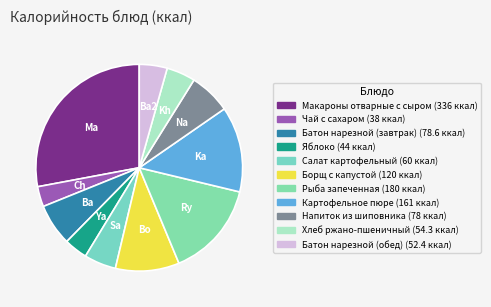

What is the change in value from Чай с сахаром to Рыба запеченная?

+142.0